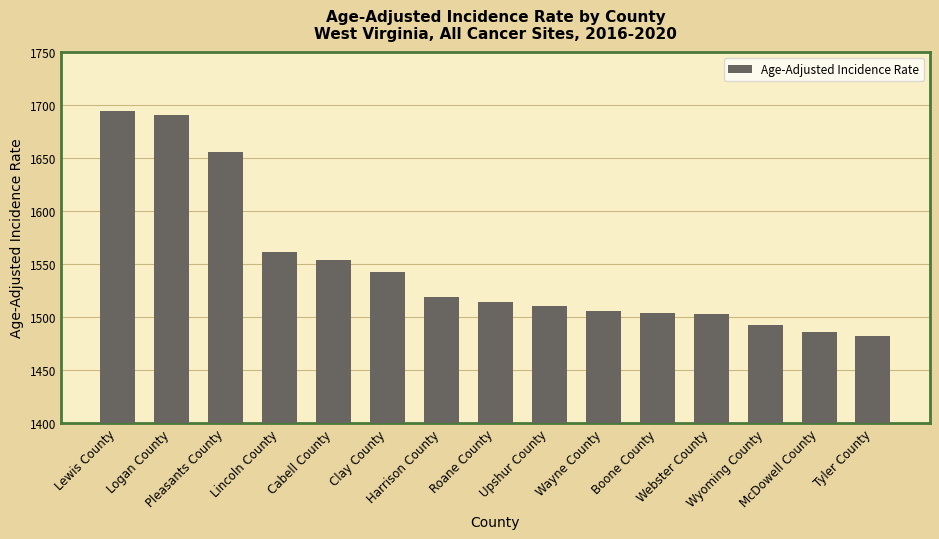

What is the change in value from Pleasants County to Webster County?

-152.8